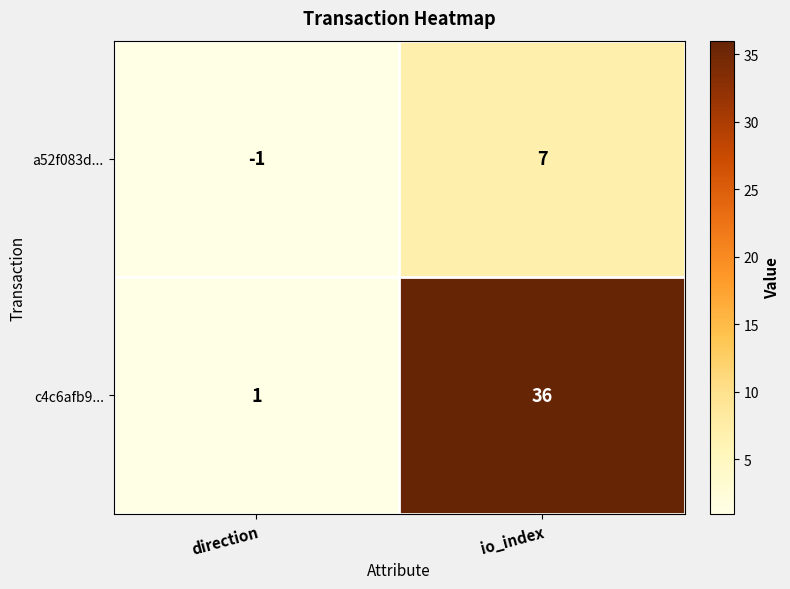

Is it true that a52f083d... equals 0 at direction?

False